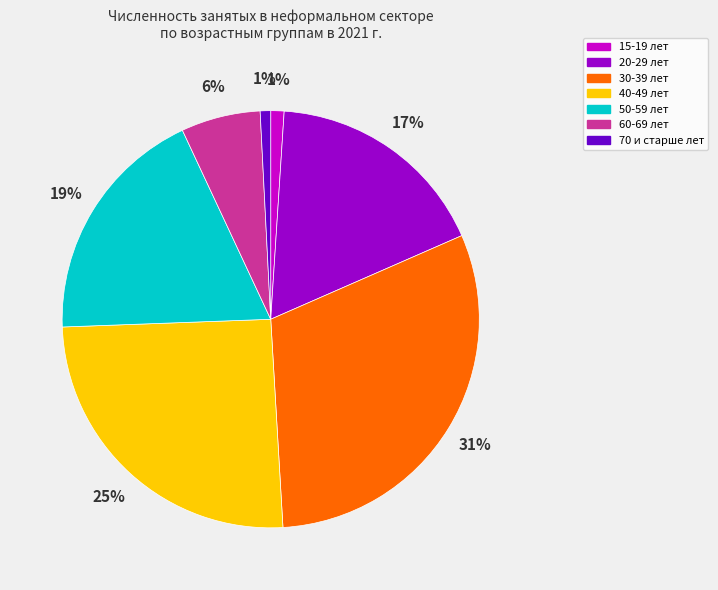

Is the sum of 15-19 and 40-49 greater than half?

No